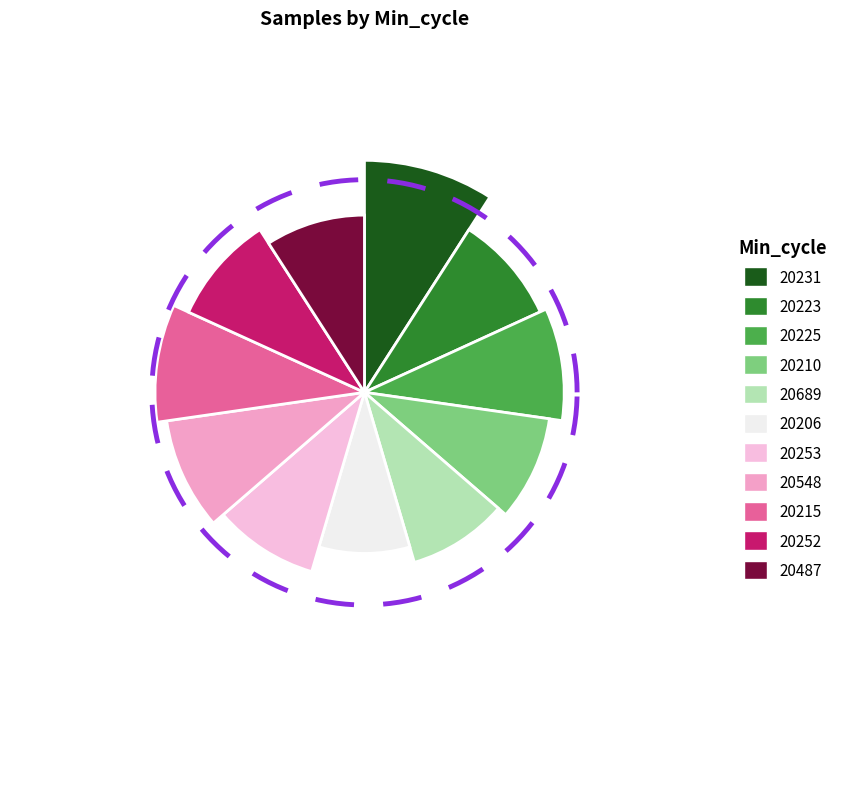

To the nearest percent, what portion does 20210 represent?

9%